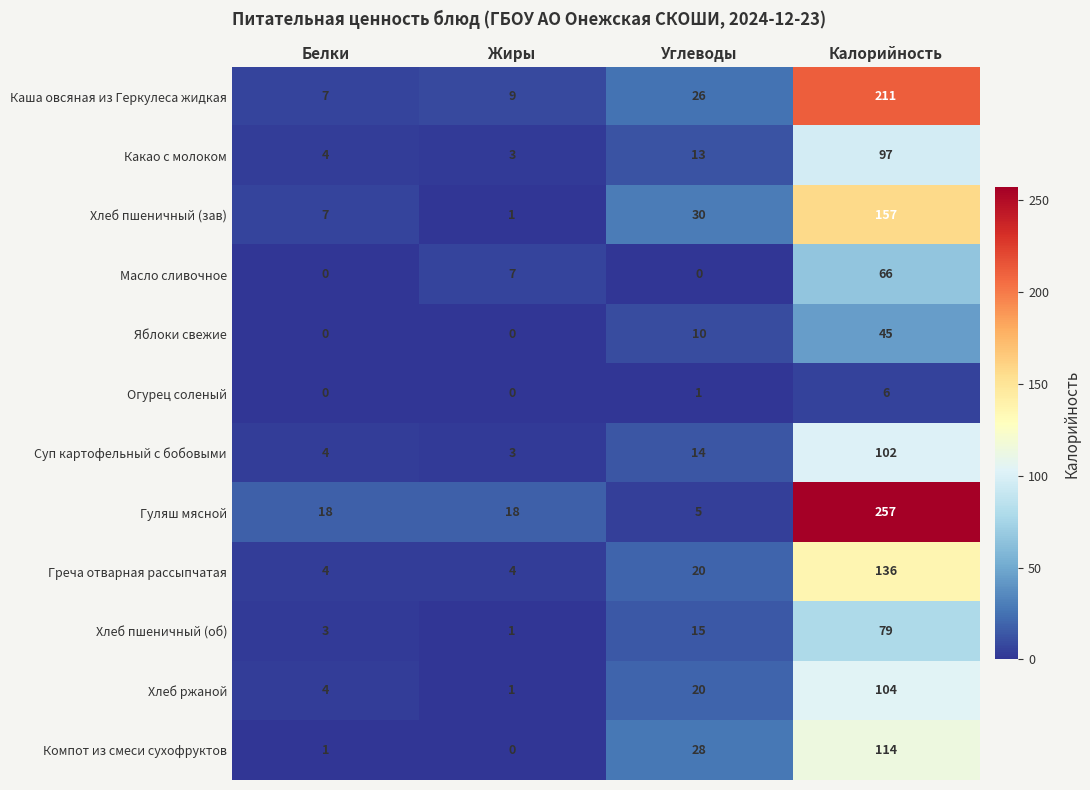

Rank the series by their maximum value, from highest to lowest.

Гуляш мясной, Каша овсяная из Геркулеса жидкая, Хлеб пшеничный (зав), Греча отварная рассыпчатая, Компот из смеси сухофруктов, Хлеб ржаной, Суп картофельный с бобовыми, Какао с молоком, Хлеб пшеничный (об), Масло сливочное, Яблоки свежие, Огурец соленый